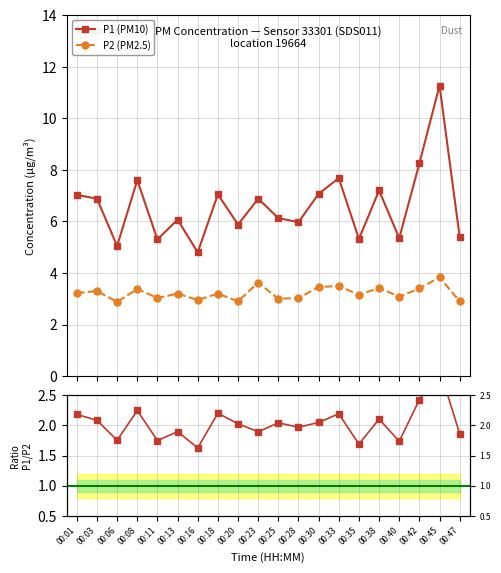

Where is the first local maximum for P1 (PM10)?

00:08